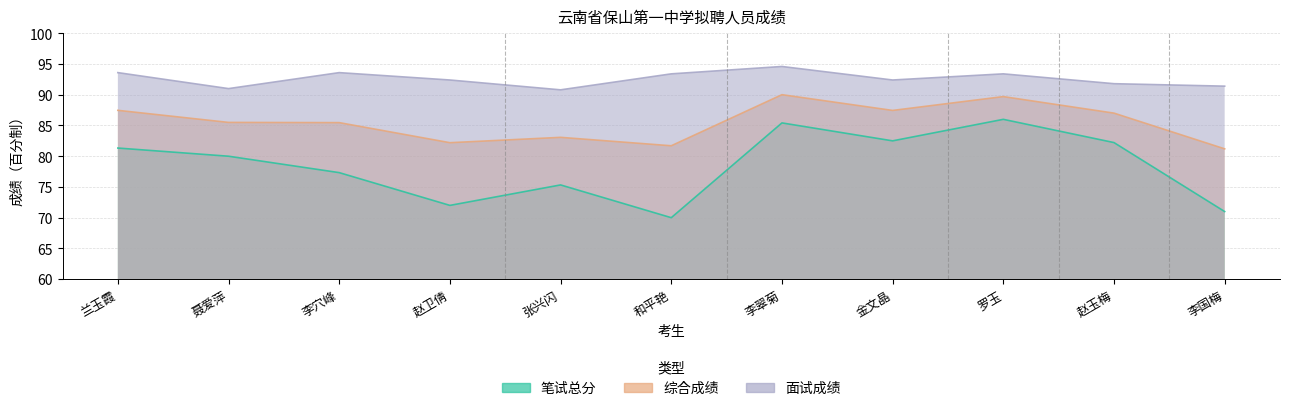

True or false: 面试成绩 and 笔试总分 intersect in this chart.

False